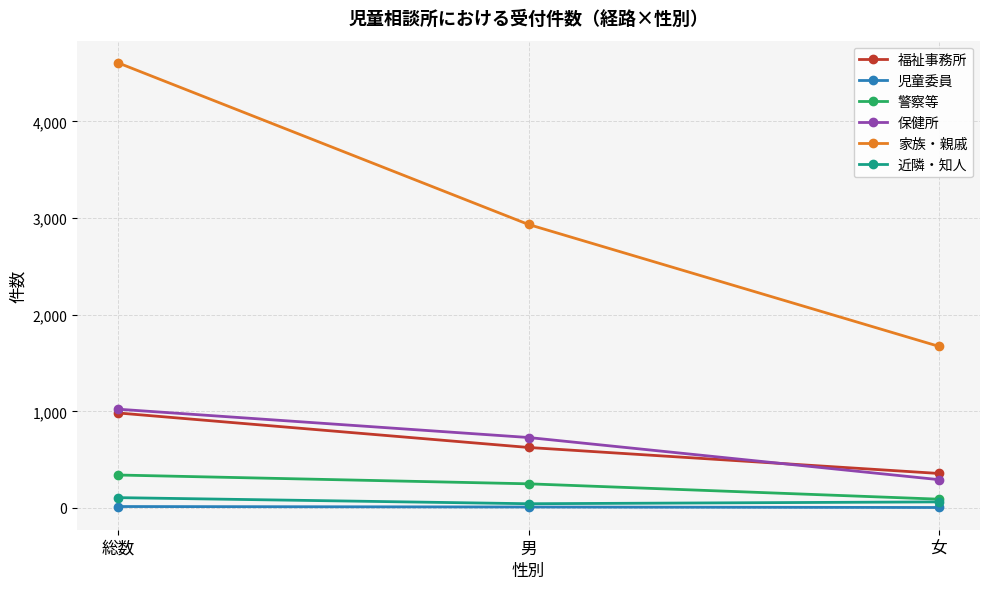

List the labels in order of 福祉事務所 value, largest first.

総数, 男, 女